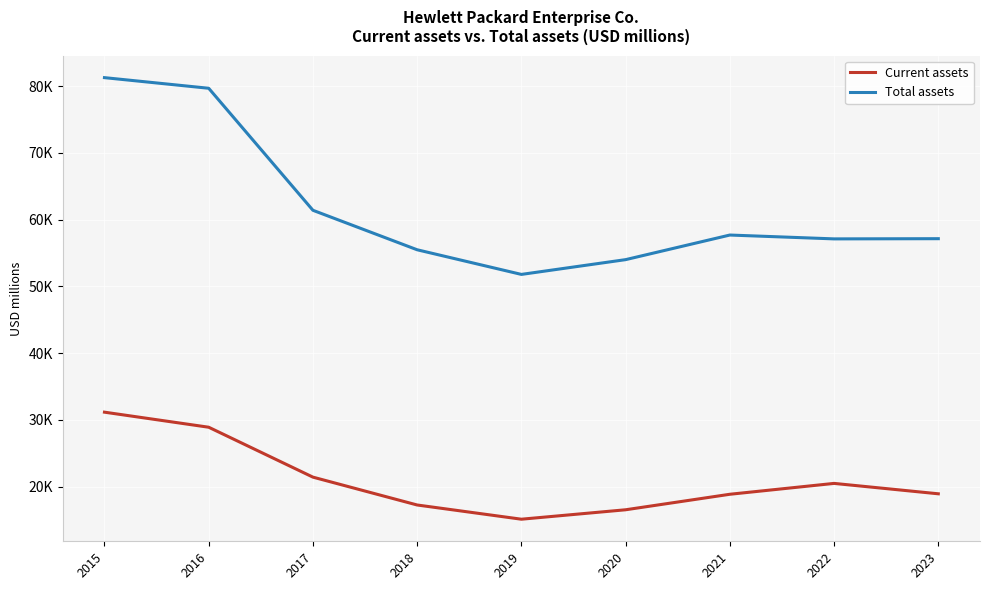

Which series has the largest total across all categories?

Total assets